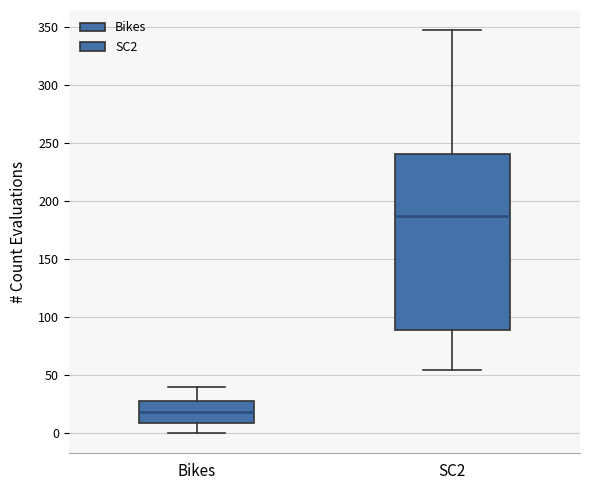

Comparing the boxes themselves (not the whiskers), which one is the tallest?

SC2